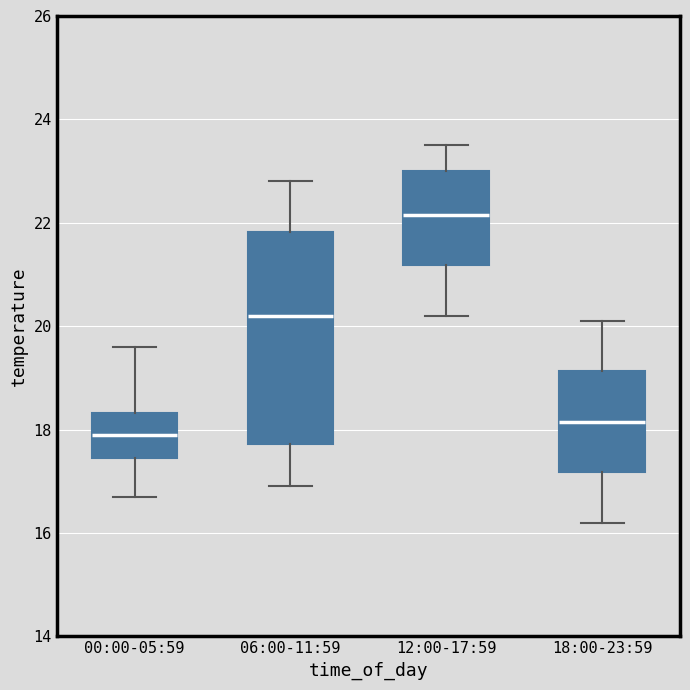

Where does the median line of the box for 12:00-17:59 sit on the y-axis? The values are not printed on the chart, so give them approximately, as read against the axis.

22.2